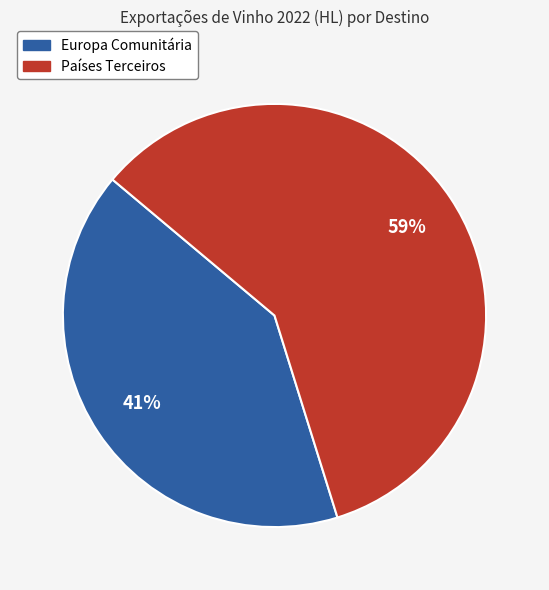

Combined, do Países Terceiros and Europa Comunitária account for over 50%?

Yes